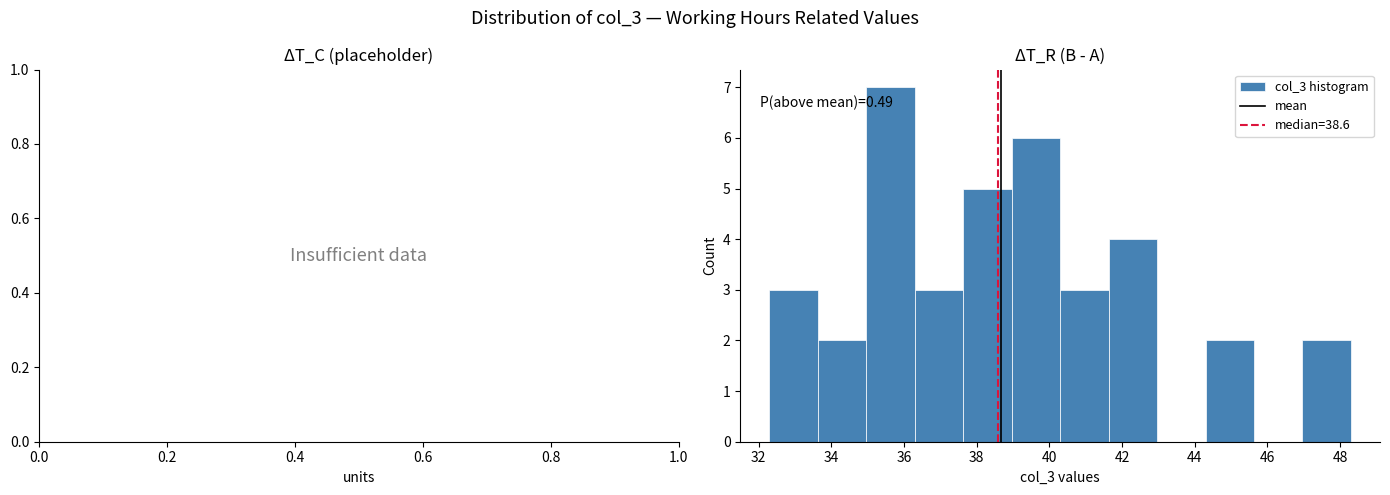

Over which range of the x-axis is the bar tallest?

35.0 to 36.4